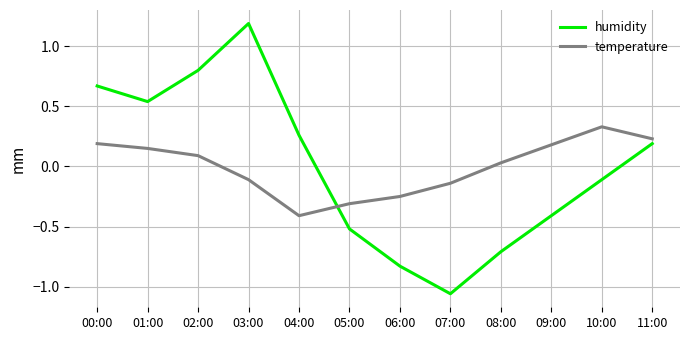

True or false: humidity and temperature intersect in this chart.

True